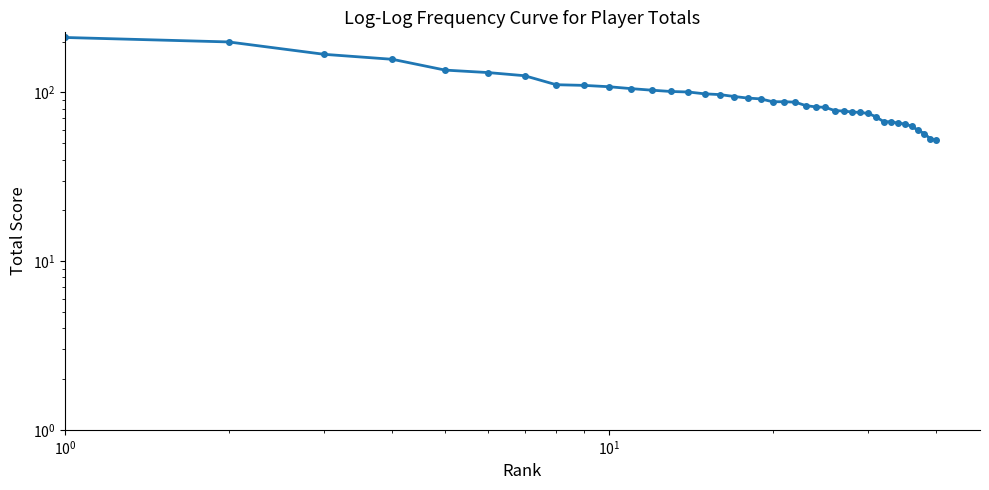

Does the chart have visible grid lines?

No